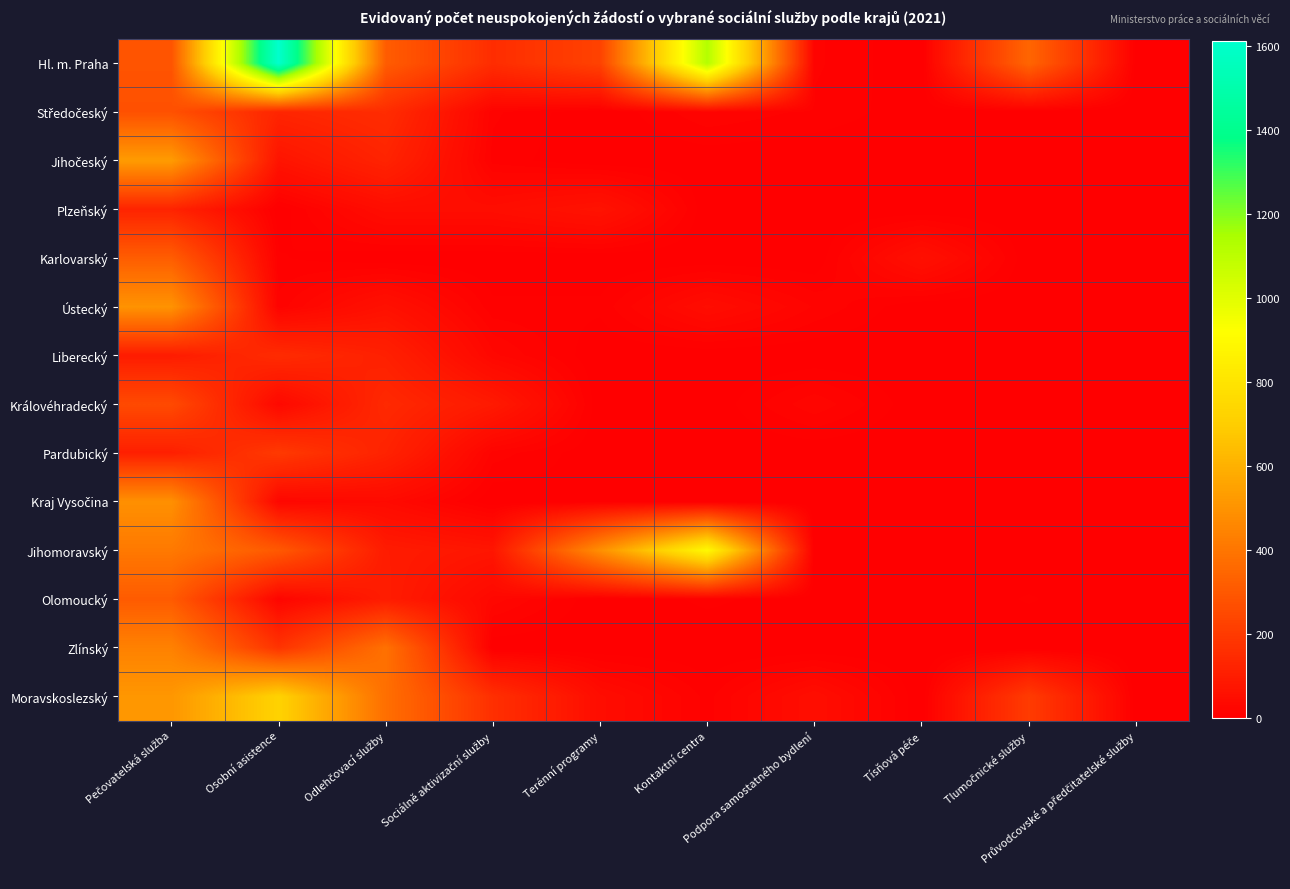

Rank the series by their maximum value, from lowest to highest.

Plzeňský, Liberecký, Pardubický, Královéhradecký, Středočeský, Olomoucký, Karlovarský, Zlínský, Kraj Vysočina, Ústecký, Jihočeský, Moravskoslezský, Jihomoravský, Hl. m. Praha